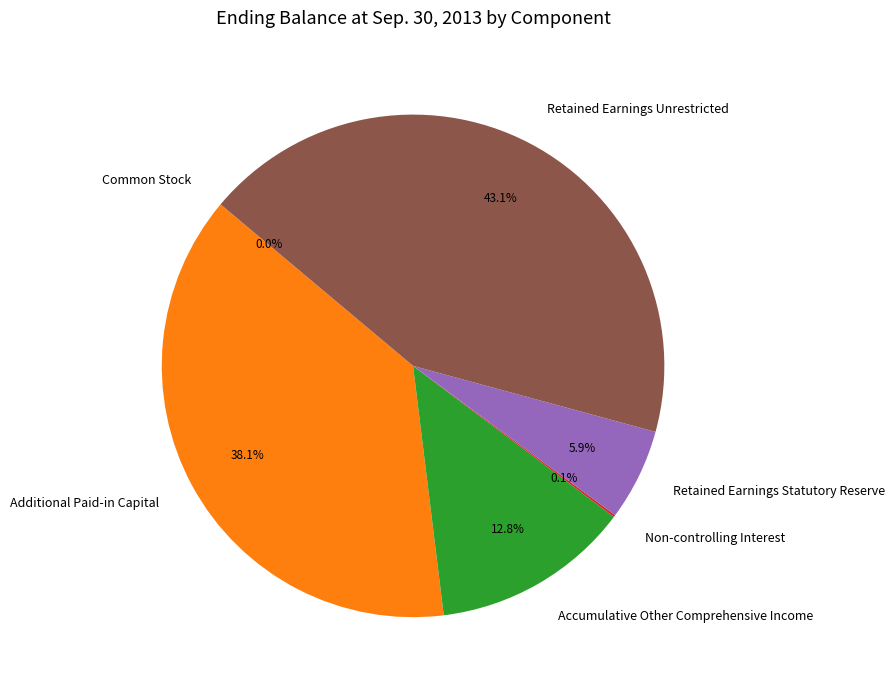

True or false: Retained Earnings Statutory Reserve accounts for 1% of the total.

False